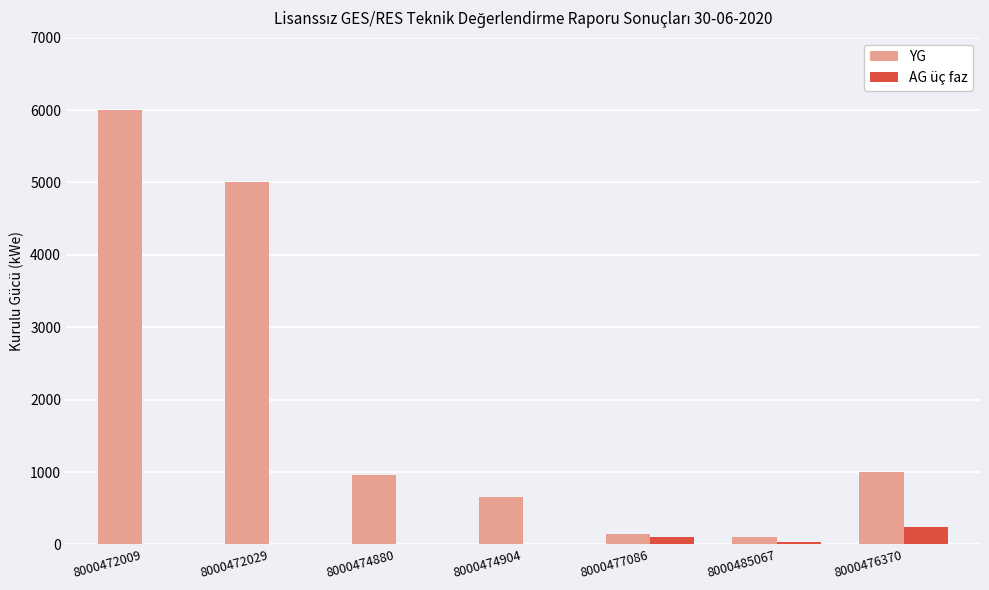

The AG üç faz series shows 0 at 8000474880. True or false?

True